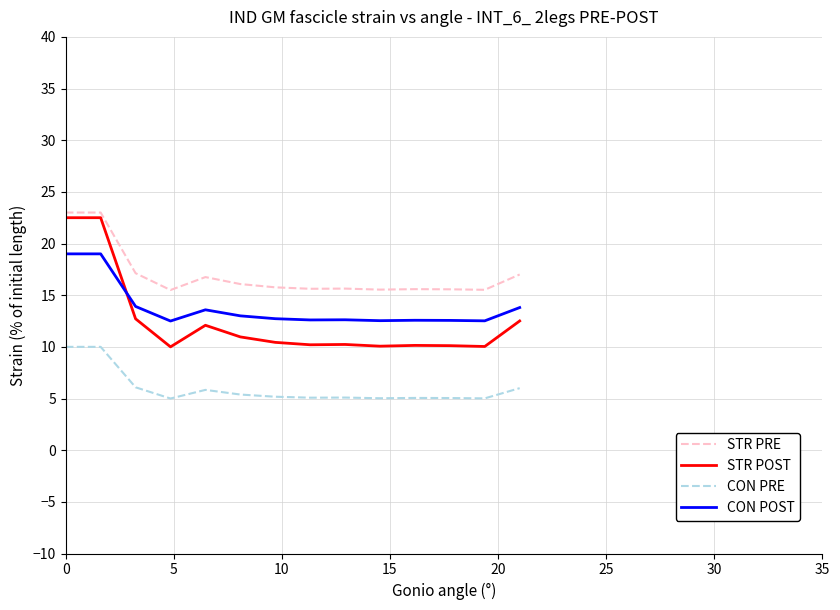

List the series in order of their peak value, highest first.

STR PRE, STR POST, CON POST, CON PRE